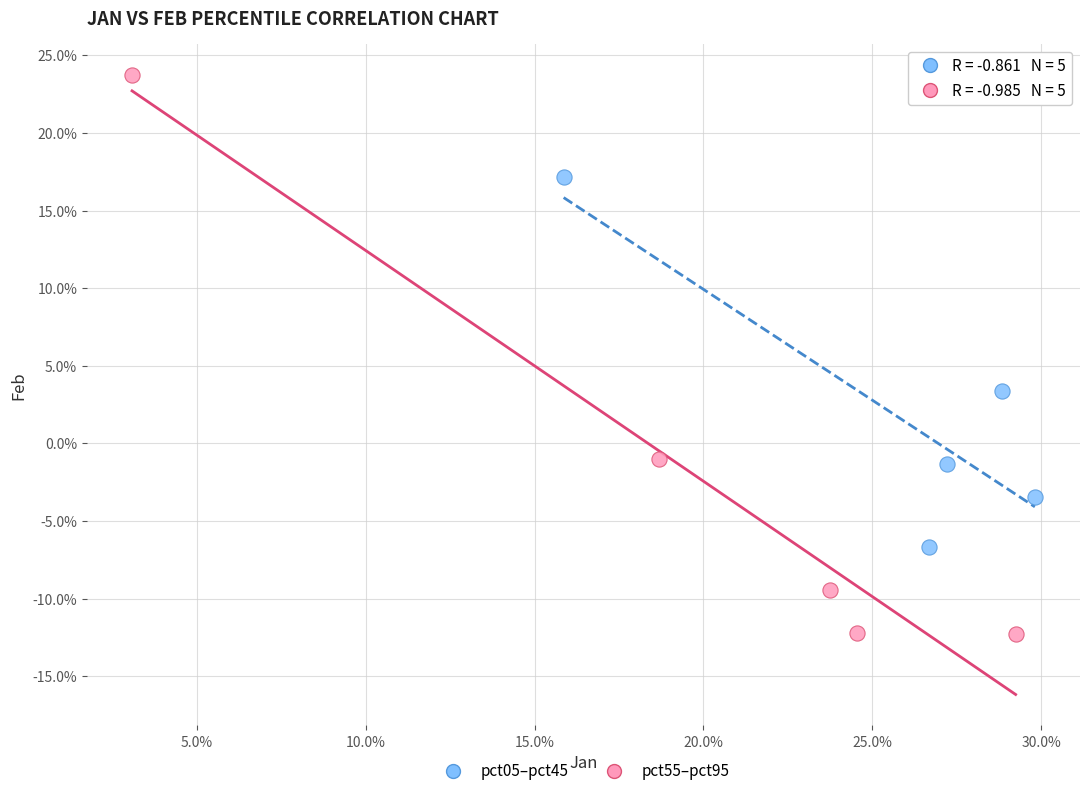

Which series reaches the maximum Y coordinate?

pct55–pct95